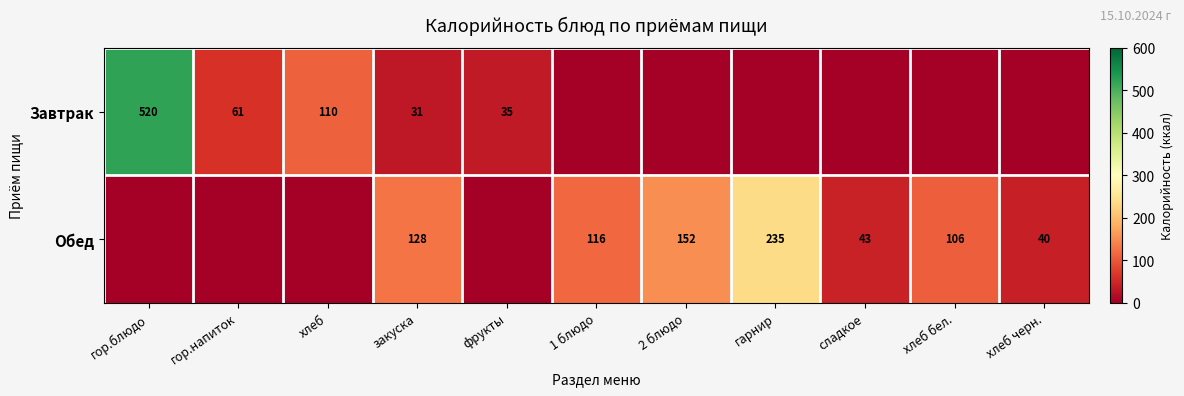

What is the sum of the Завтрак values at хлеб and гор.блюдо?

630